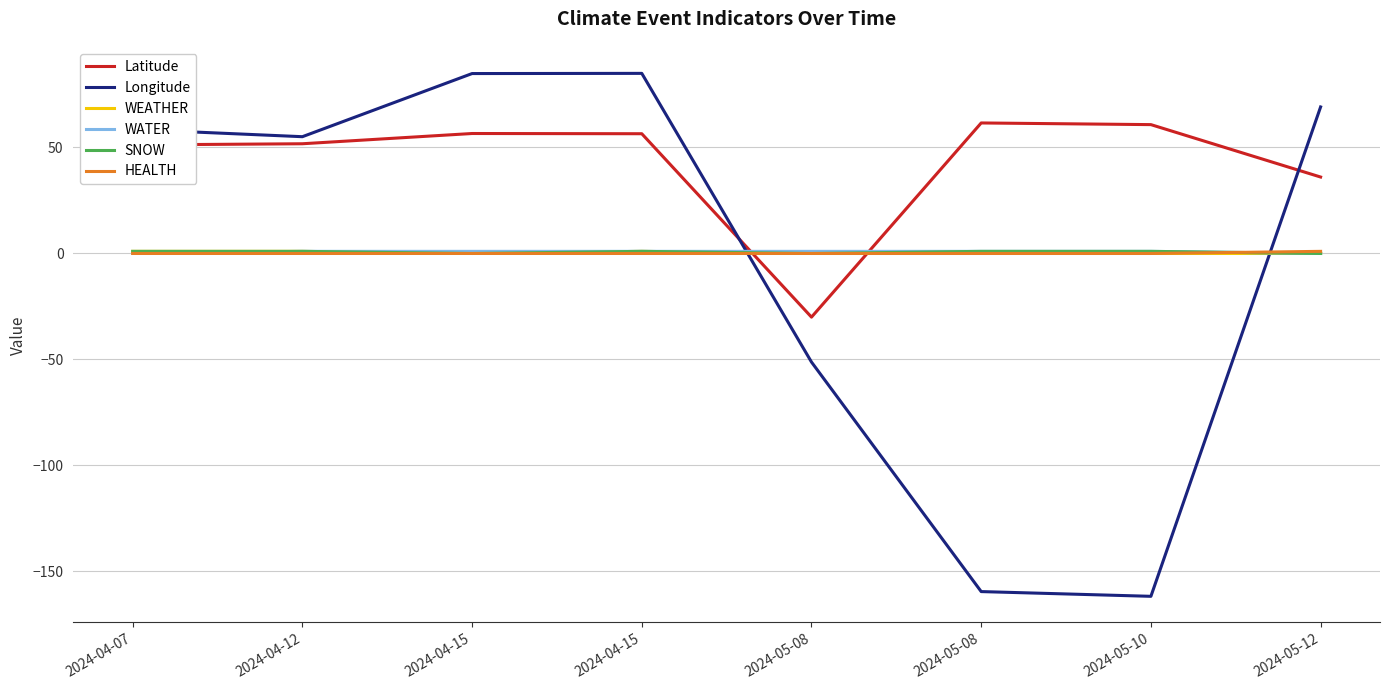

Does the chart display data point markers on the line(s)?

No